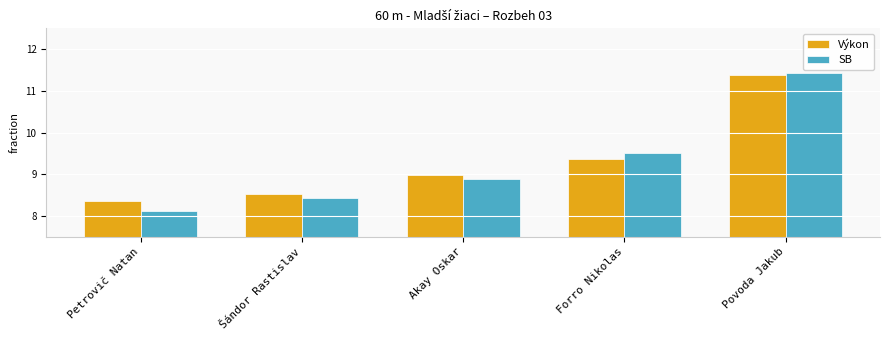

Is it true that SB equals 11.4 at Povoda Jakub?

True